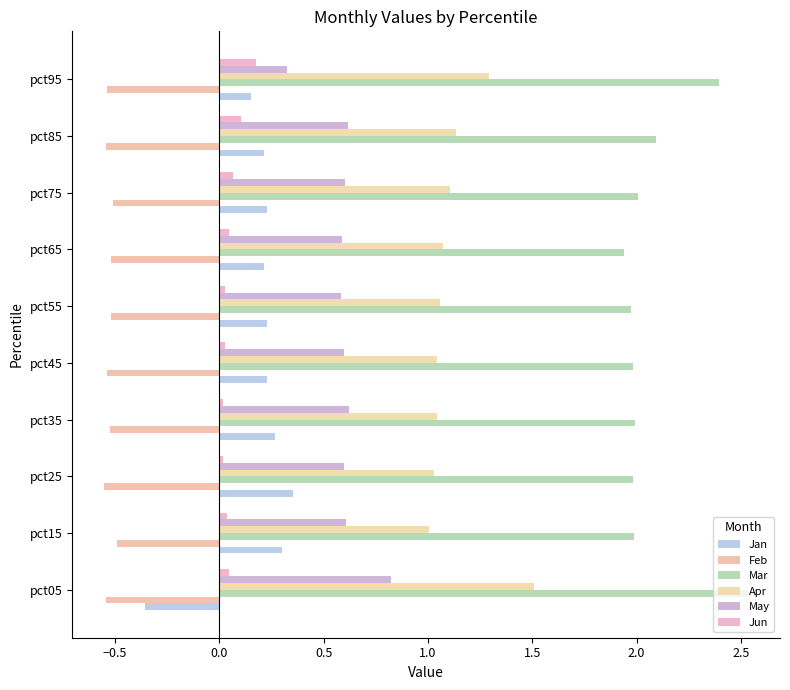

What is the sum of all Jan values?

1.8